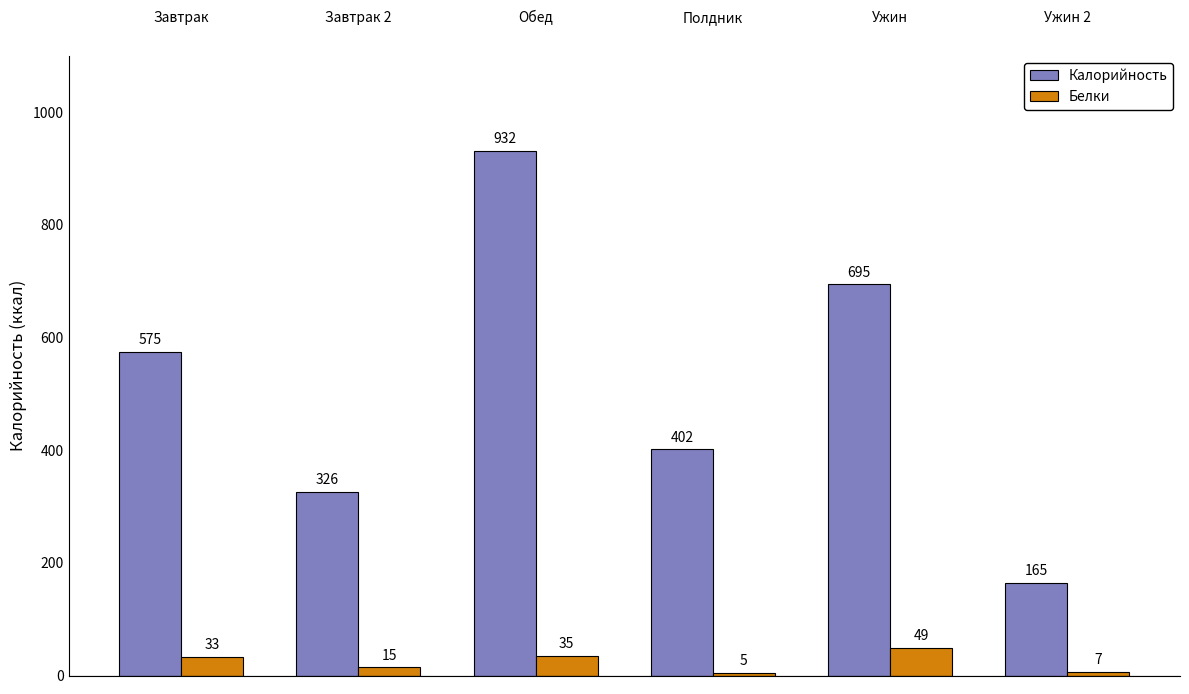

What is the value of the Калорийность bar at the 2nd from the left?

326